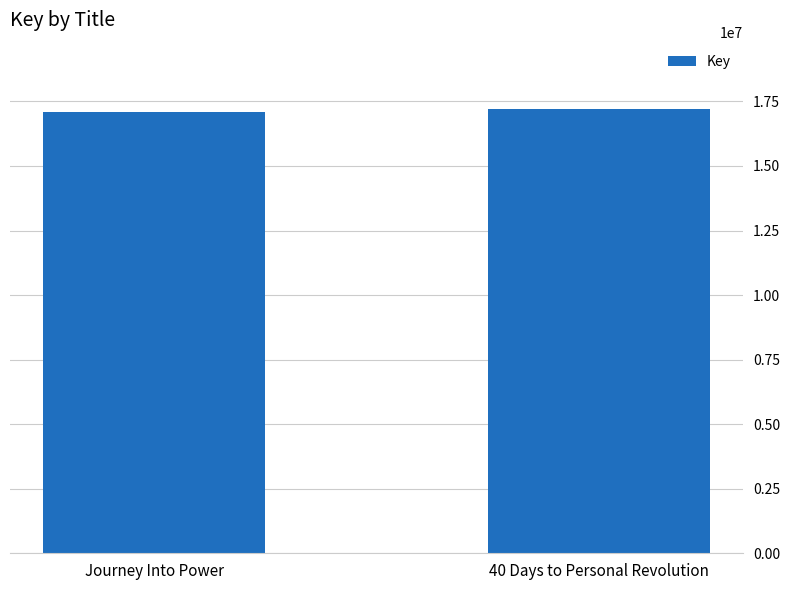

What is the ratio of the value at 40 Days to Personal Revolution to the value at Journey Into Power?

1.0